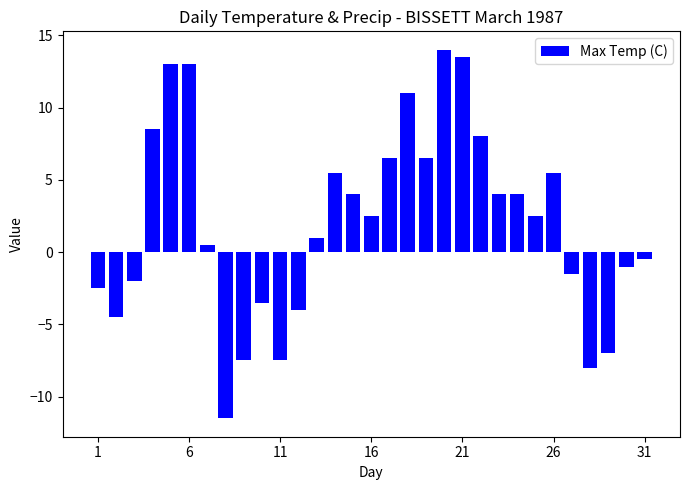

What is the difference between the second highest and second lowest values?

21.5